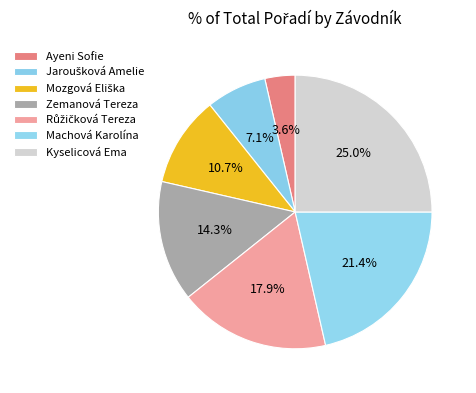

To the nearest percent, what is the combined percentage of Kyselicová Ema and Růžičková Tereza?

43%